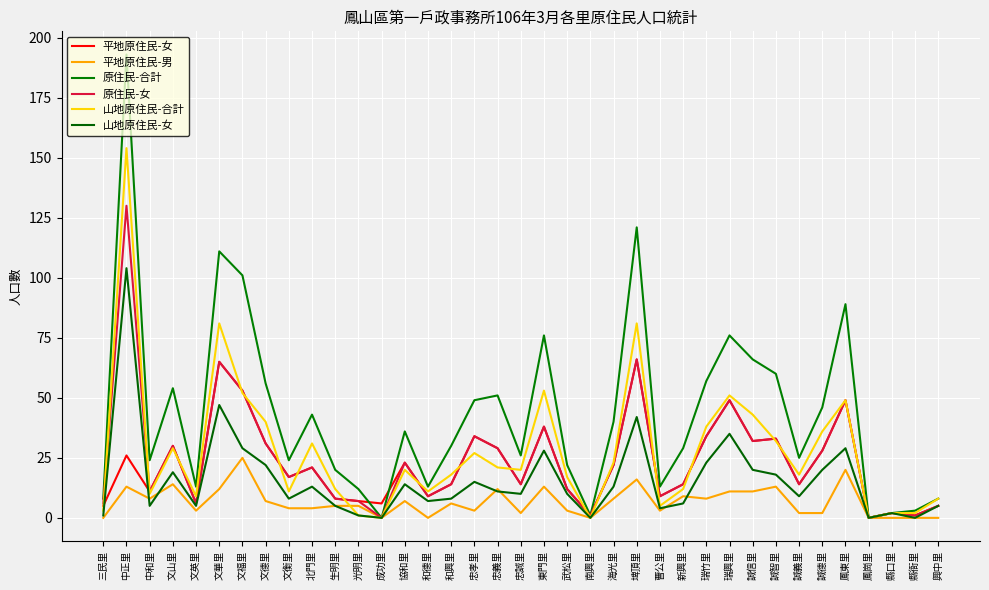

The 平地原住民-男 series shows 4 at 武松里. True or false?

False